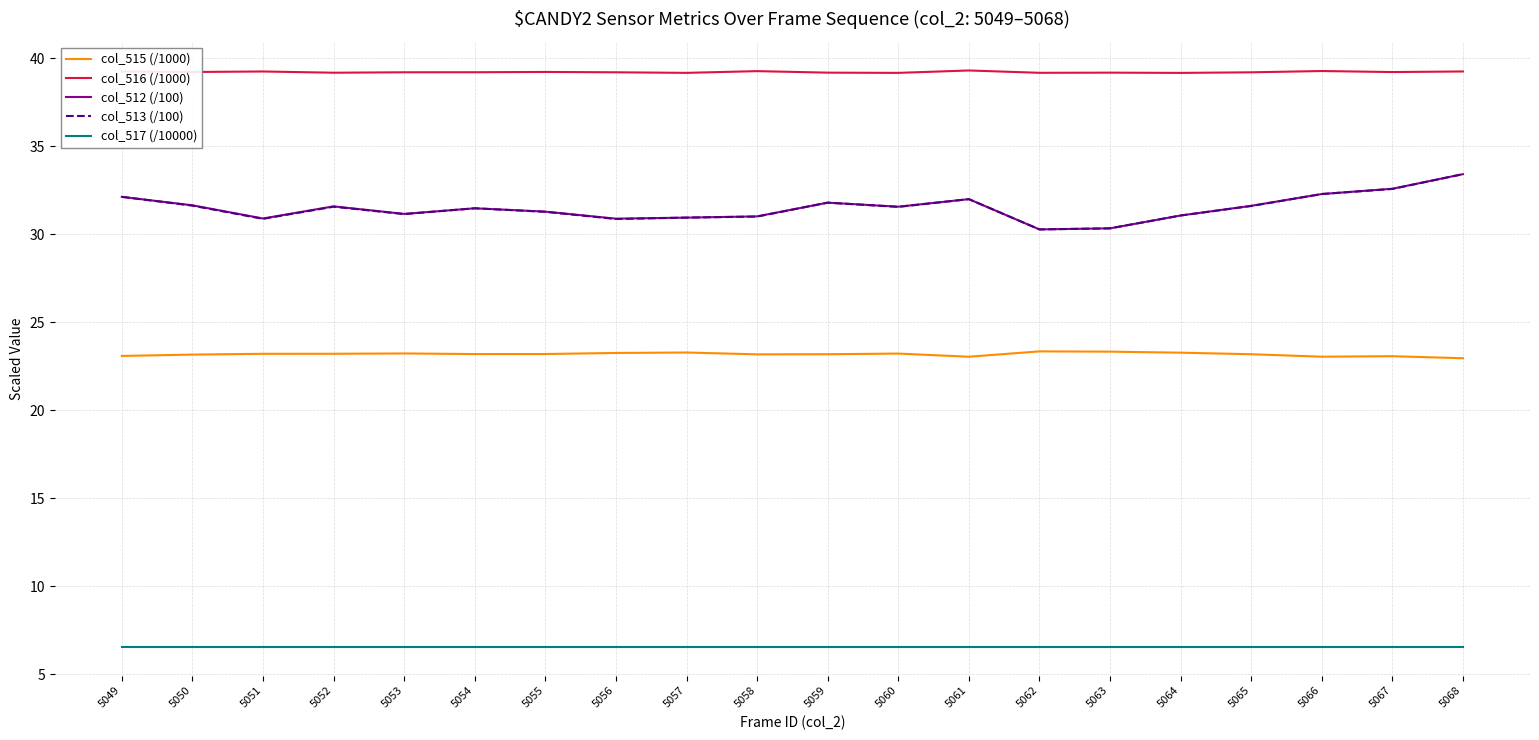

What is the spread (max minus min) of values at 5058?

32.7